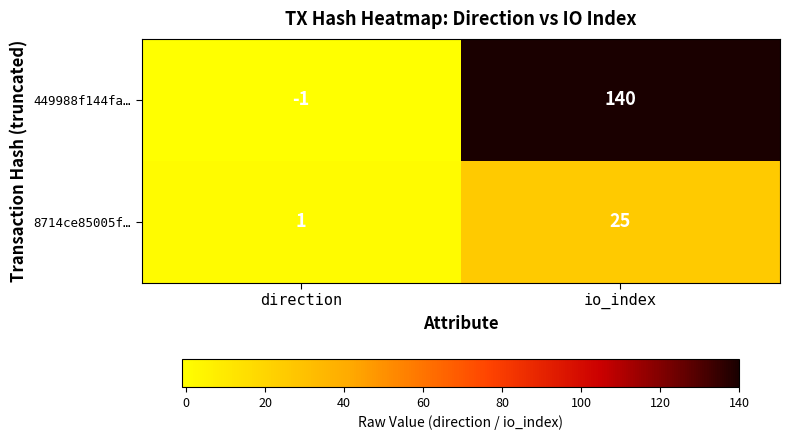

Which category has the lowest value across all series?

direction